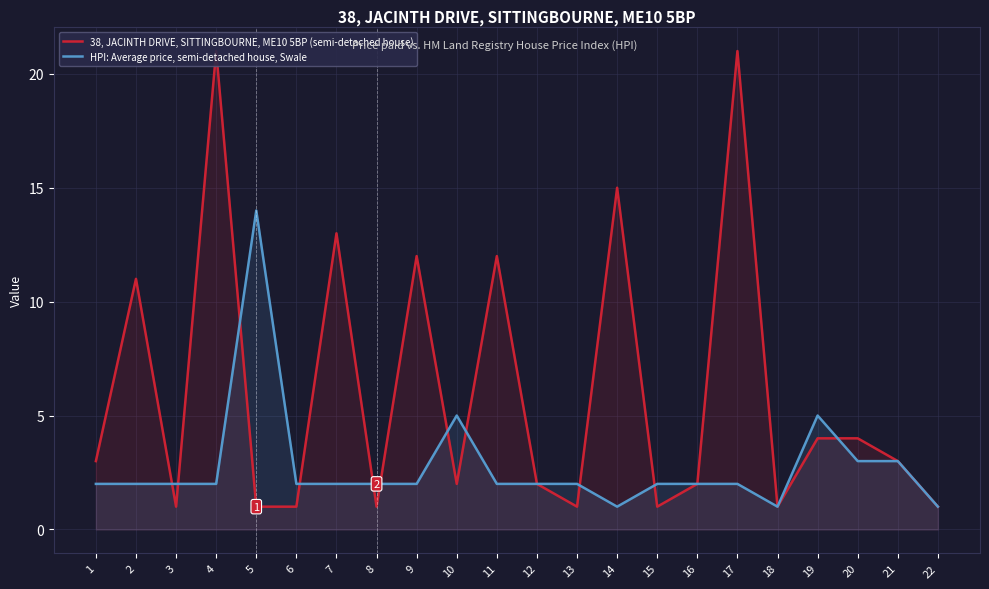

At which category does HPI: Average price, semi-detached house, Swale reach its first local peak?

5